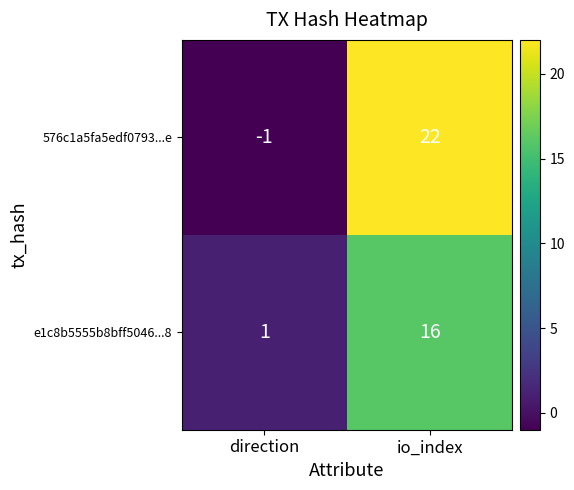

Which series has the largest total across all categories?

576c1a5fa5edf0793...e